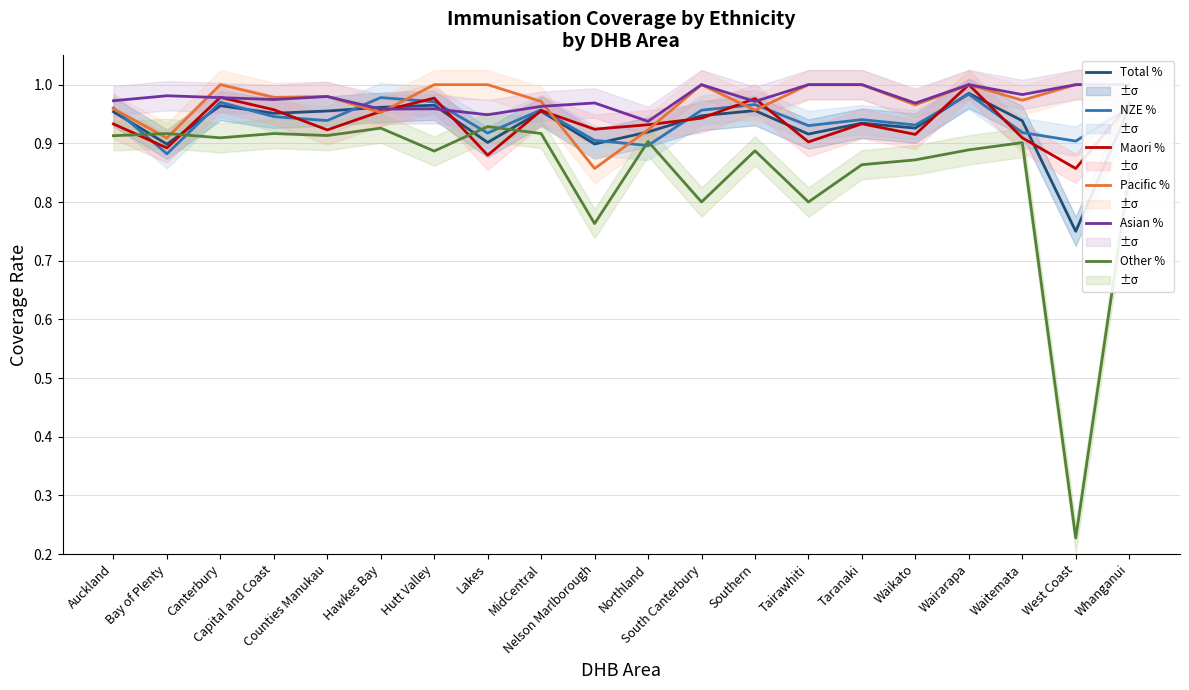

What is the sum of all Asian % values?

19.5